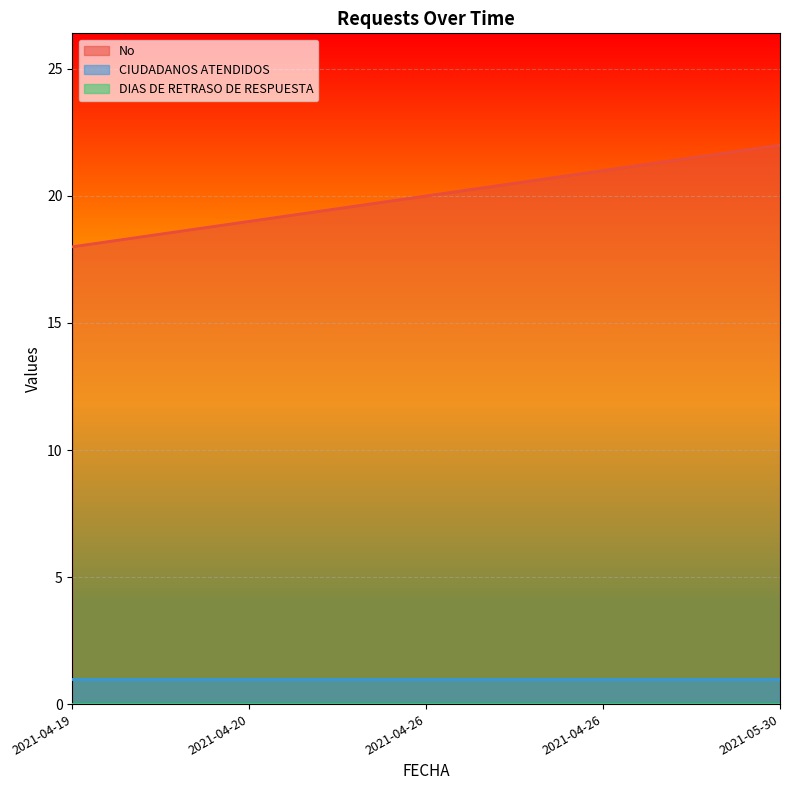

Does the chart display data point markers on the line(s)?

No